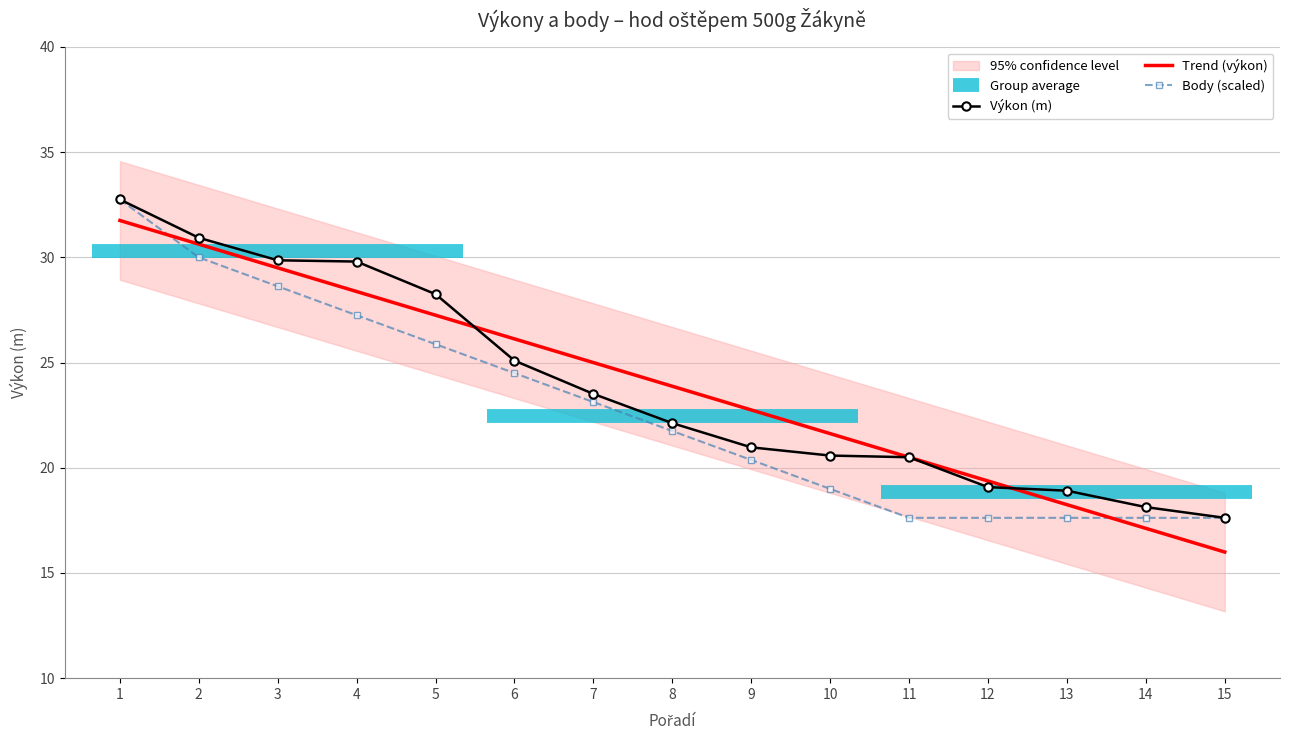

The Výkon (m) series shows 8.7 at 8. True or false?

False